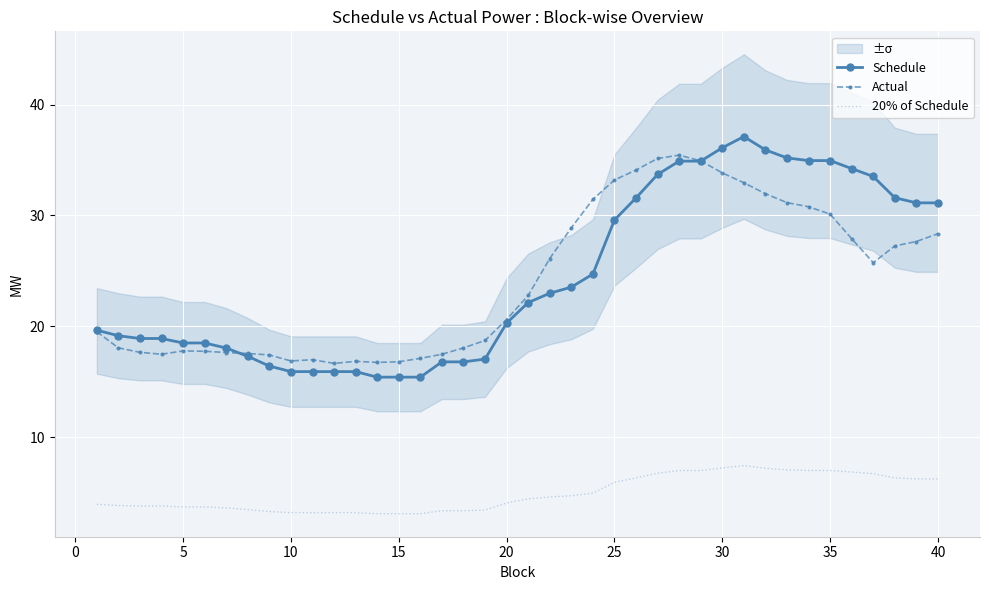

What is the lowest value of the Schedule series?

15.4